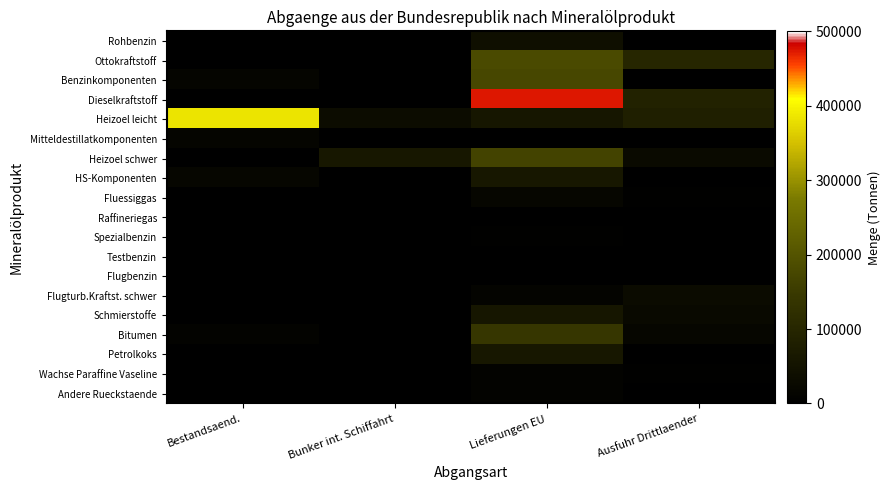

Which series has the largest total across all categories?

Dieselkraftstoff